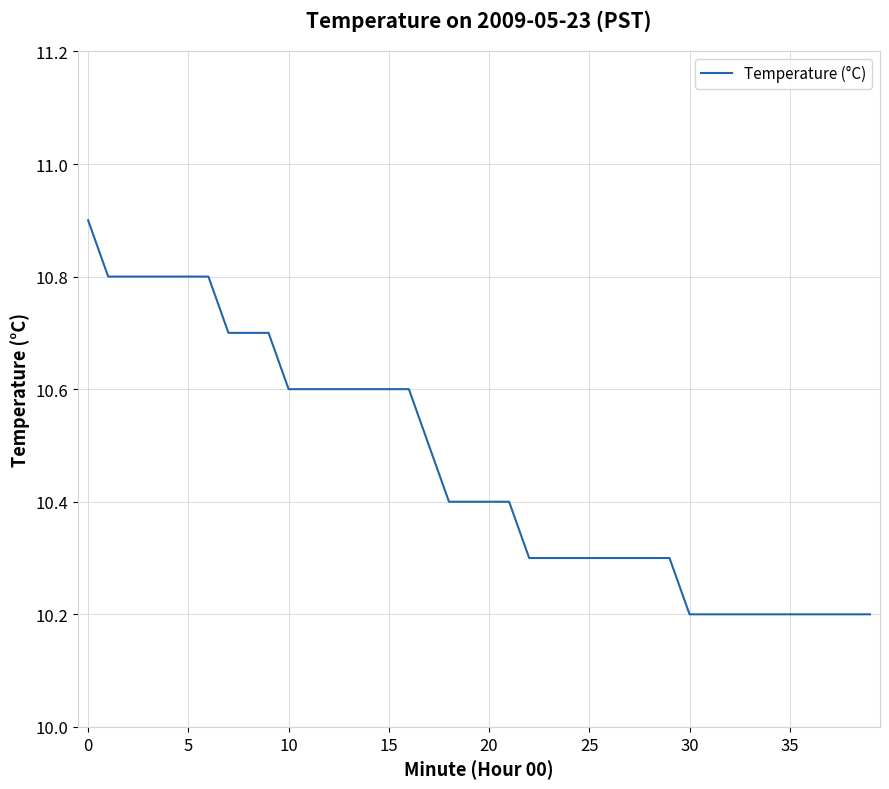

What is the difference between the maximum and minimum values?

0.7